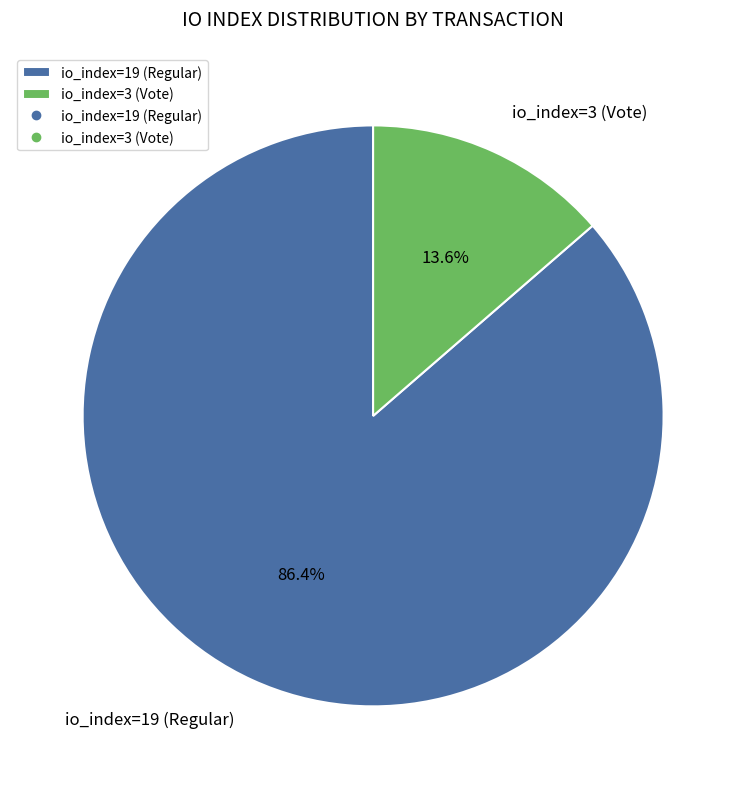

Combined, what portion of the pie is io_index=3 (Vote) and io_index=19 (Regular)?

100.0%